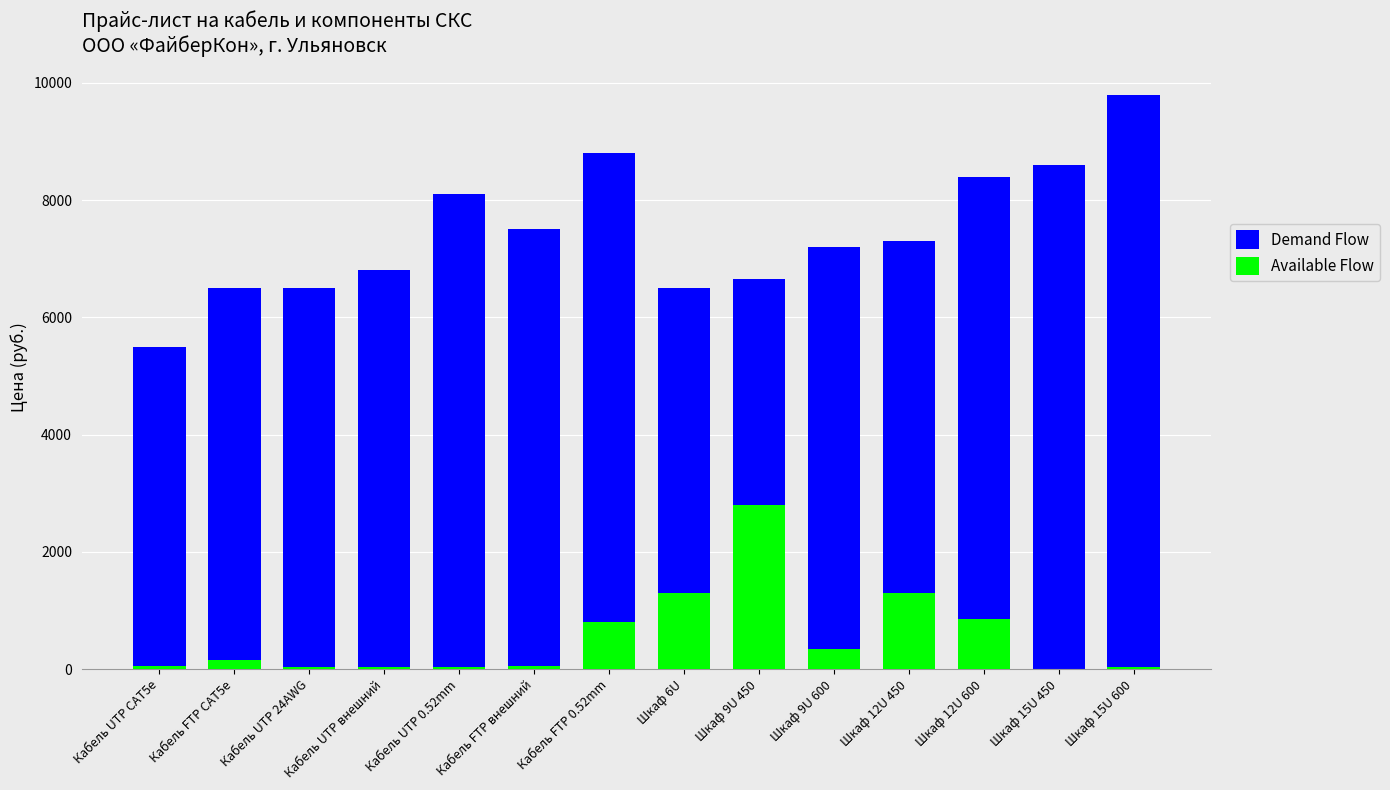

What is the label of the 1st bar from the left?

Кабель UTP CAT5e